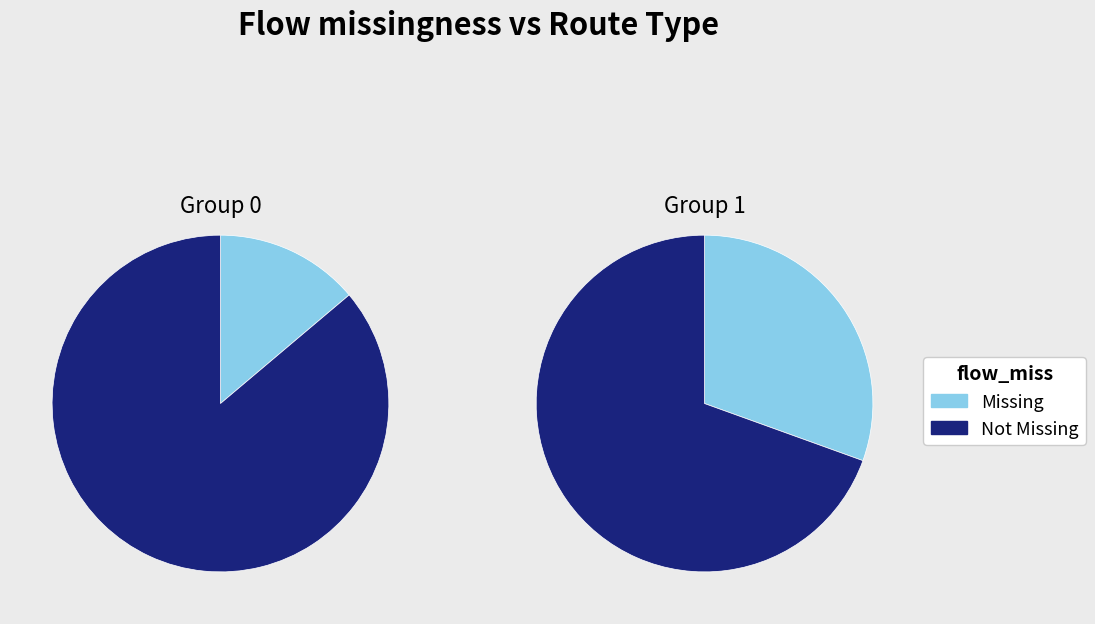

Is 12 the majority of the pie?

No